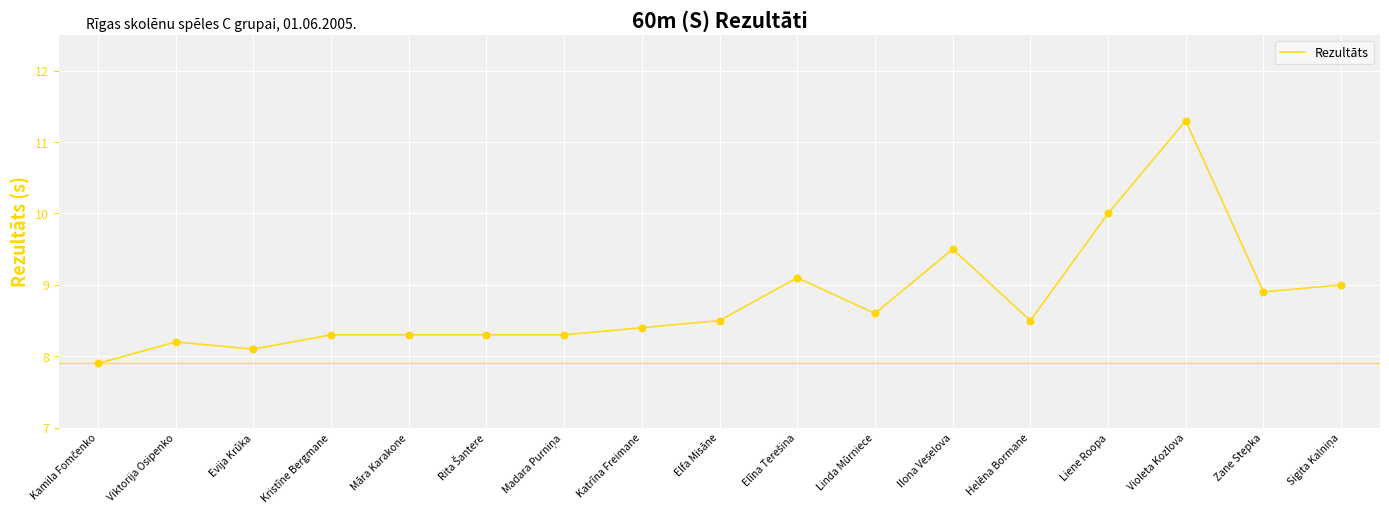

Between Linda Mūrniece and Zane Stepka, which is larger?

Zane Stepka